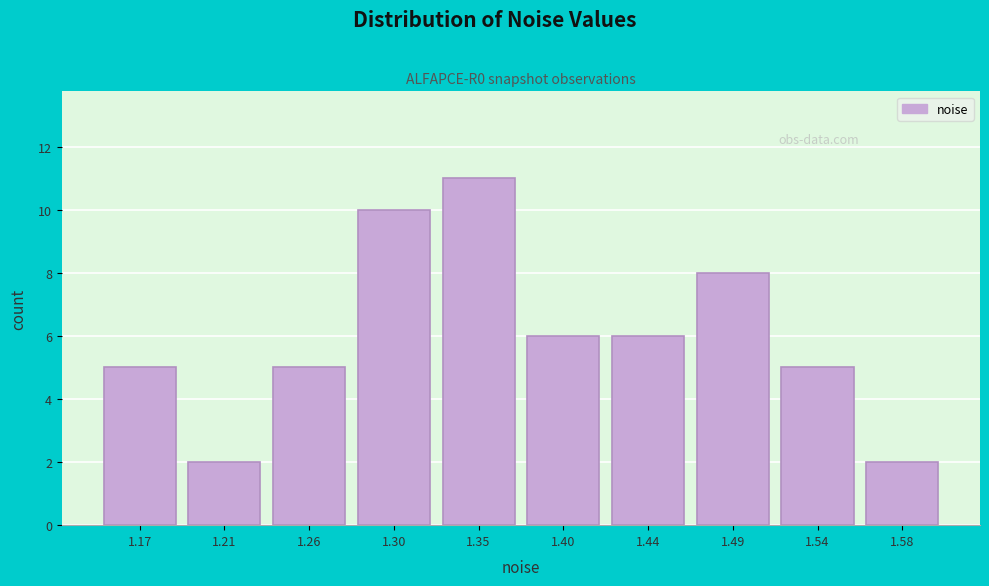

Reading left to right, transcribe all the data shown in this chart.

1.17=5	1.21=2	1.26=5	1.30=10	1.35=11	1.40=6	1.44=6	1.49=8	1.54=5	1.58=2